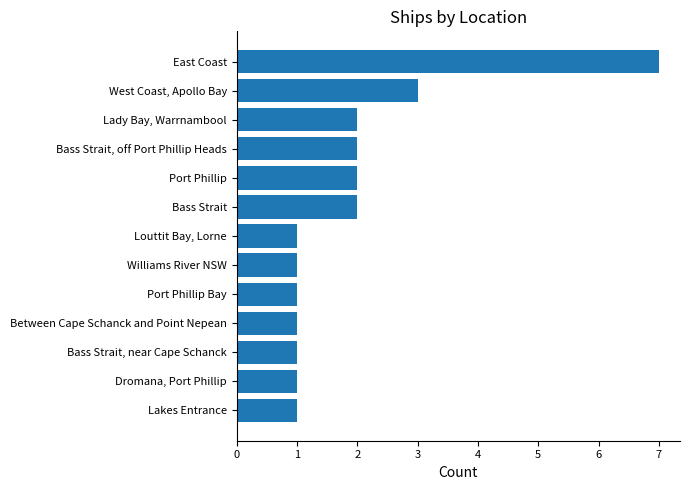

Reading bottom to top, extract all data points from this chart.

1	1	1	1	1	1	1	2	2	2	2	3	7